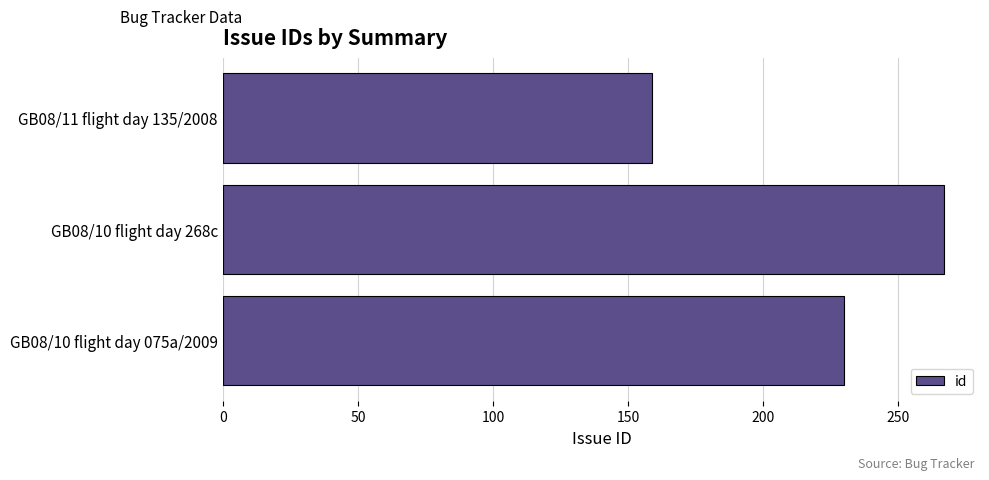

Is it true that the value at GB08/11 flight day 135/2008 is 159?

True